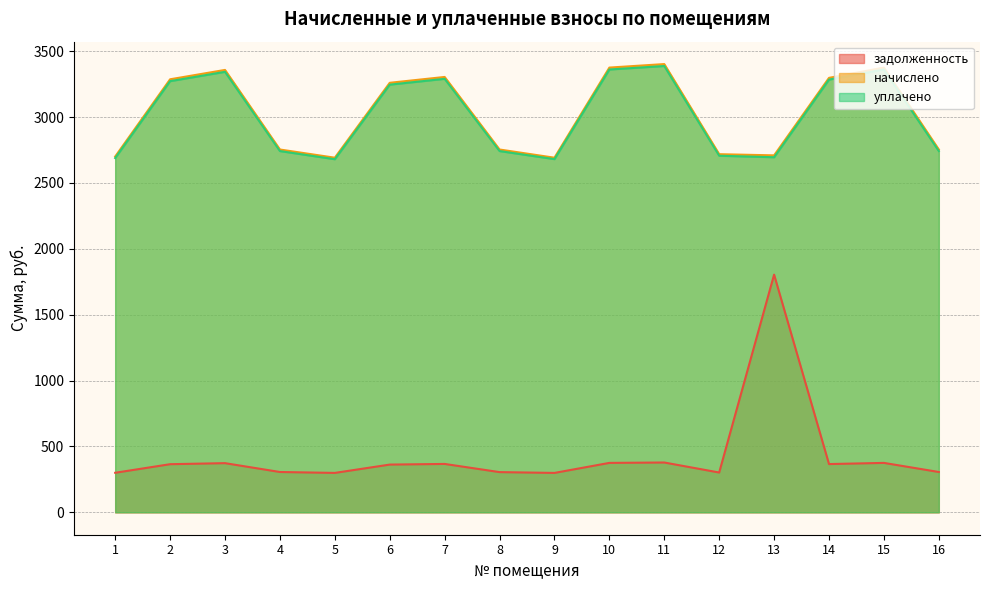

Reading left to right, extract all data points from this chart.

задолженность: 300.1	365.2	373.1	306.0	299.1	362.2	367.2	305.1	299.0	375.1	378.0	302.0	1803.9	366.2	375.1	306.0
начислено: 2700.4	3286.7	3357.8	2753.7	2691.5	3260.1	3304.4	2753.7	2691.5	3375.5	3402.2	2718.2	2709.4	3297.6	3375.5	2753.7
уплачено: 2688.9	3272.7	3343.4	2741.9	2680.0	3246.1	3290.3	2741.9	2680.8	3361.1	3387.6	2706.6	2695.1	3284.4	3361.1	2741.9